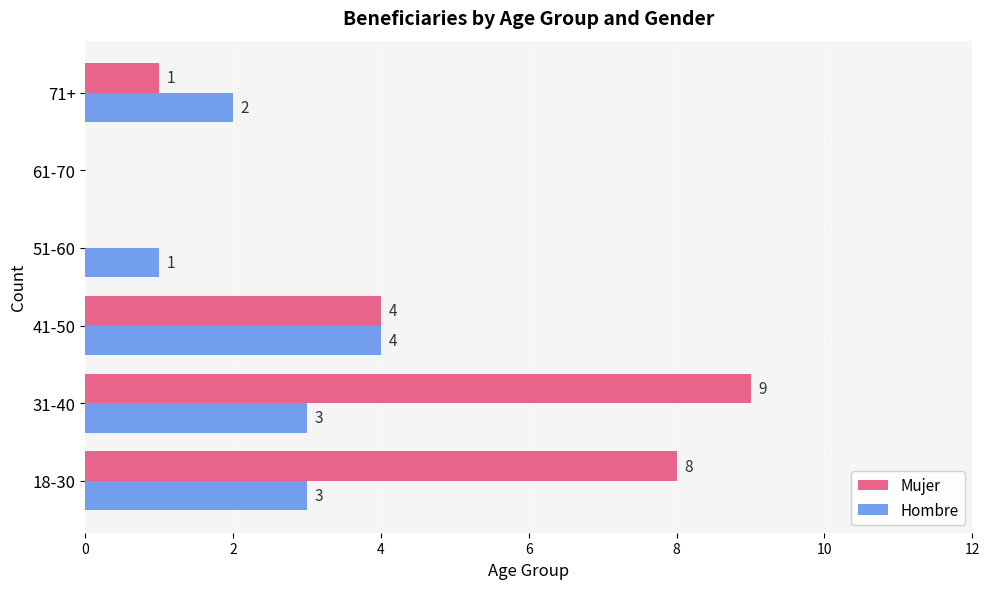

Which series changed the most between 31-40 and 71+?

Mujer